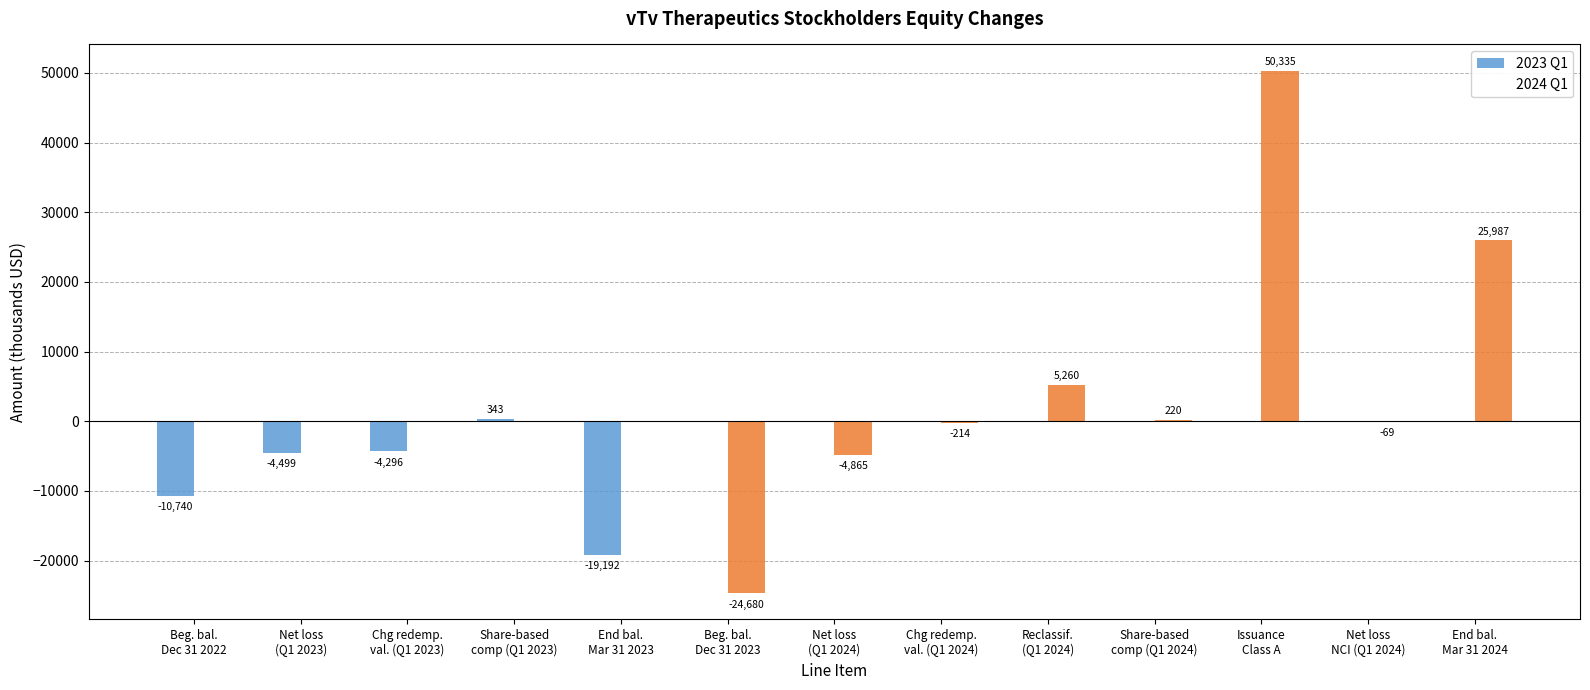

What is the difference between the 2024 Q1 values at Issuance
Class A and Chg redemp.
val. (Q1 2023)?

50335